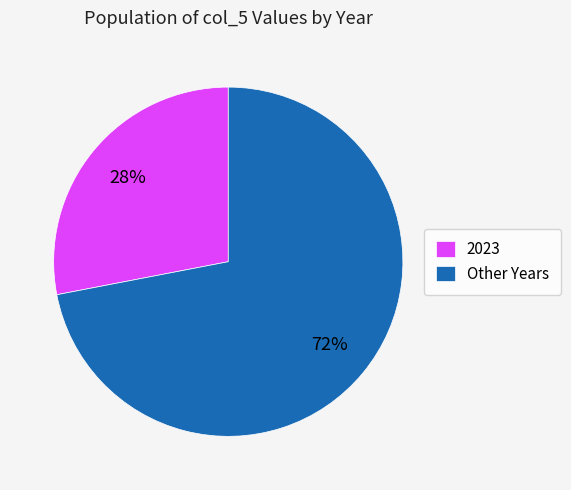

How many segments does this pie chart have?

2